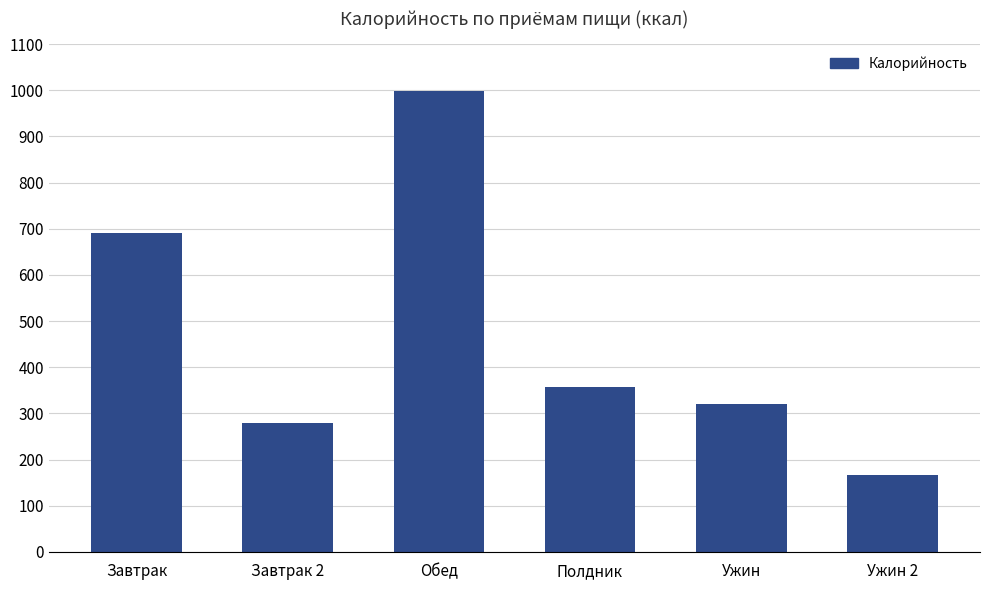

Between Завтрак 2 and Ужин, which is larger?

Ужин